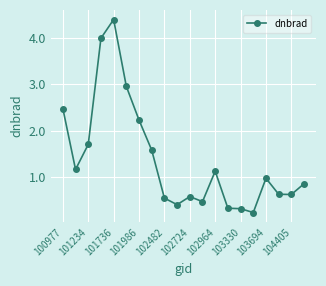

What is the difference between the maximum and minimum values?

4.2